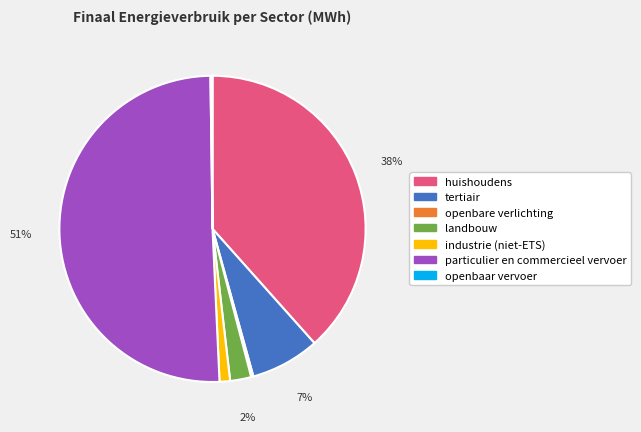

To the nearest percent, what is the average slice percentage?

14%